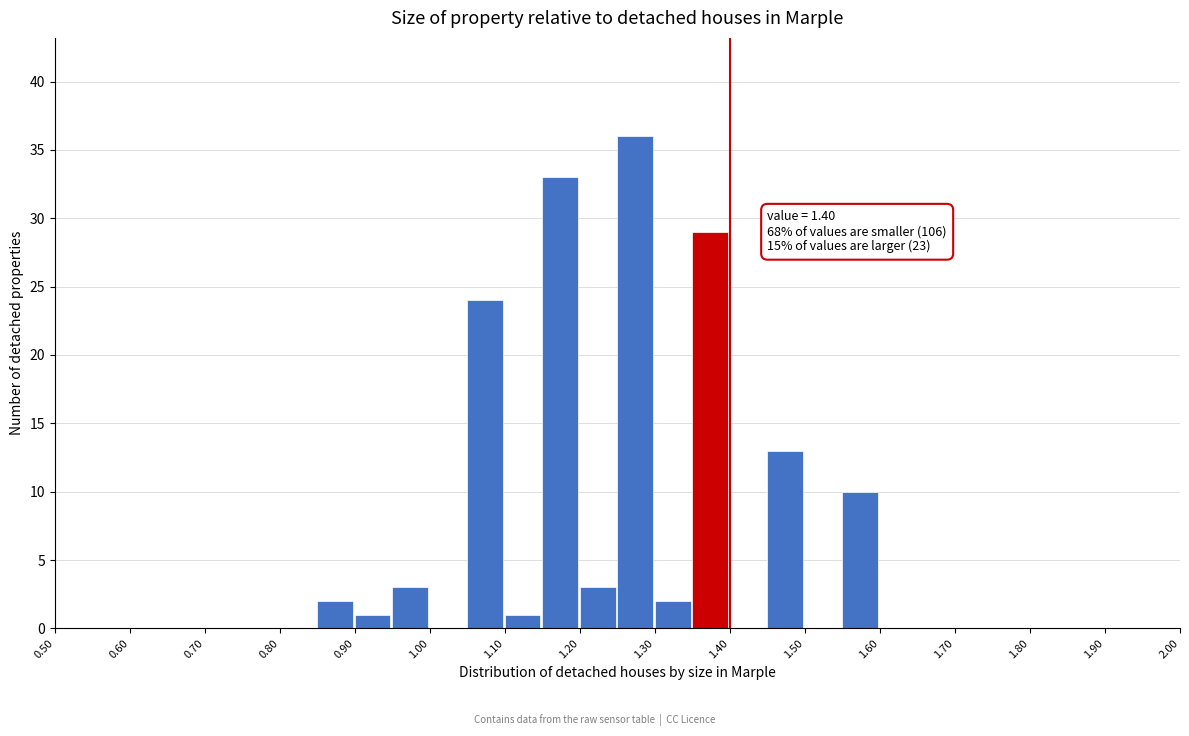

Which range on the x-axis has the tallest bar?

1.25 to 1.30